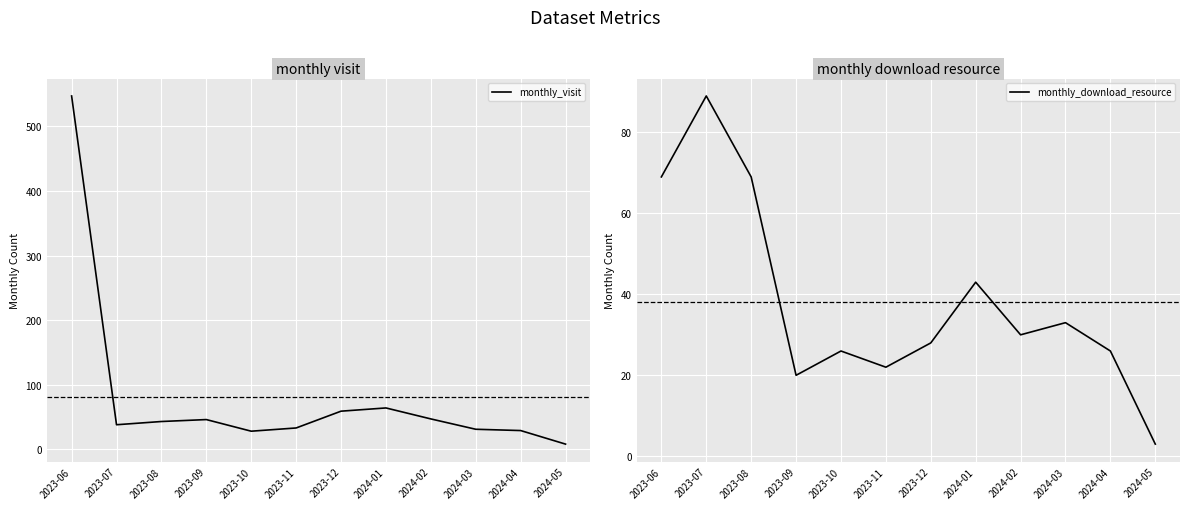

Which category has the lowest value across all series?

2024-05